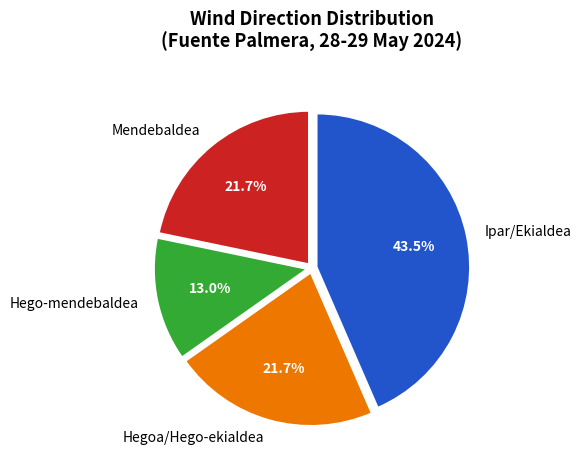

How many segments does this pie chart have?

4